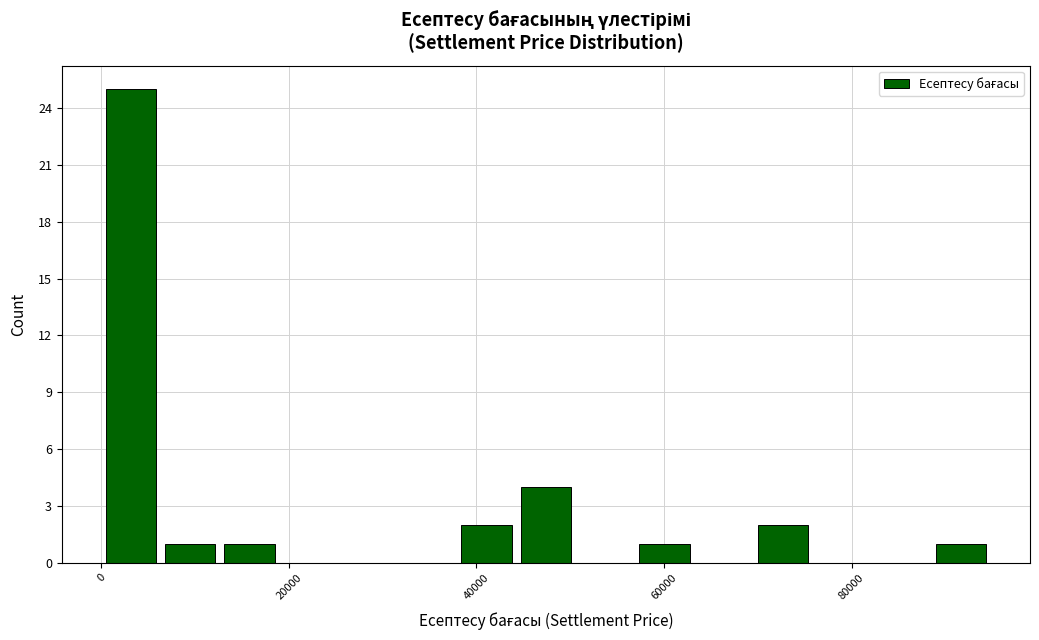

Around what value on the x-axis is the tallest bar? Give the approximate position of its centre, as read against the axis.

4000